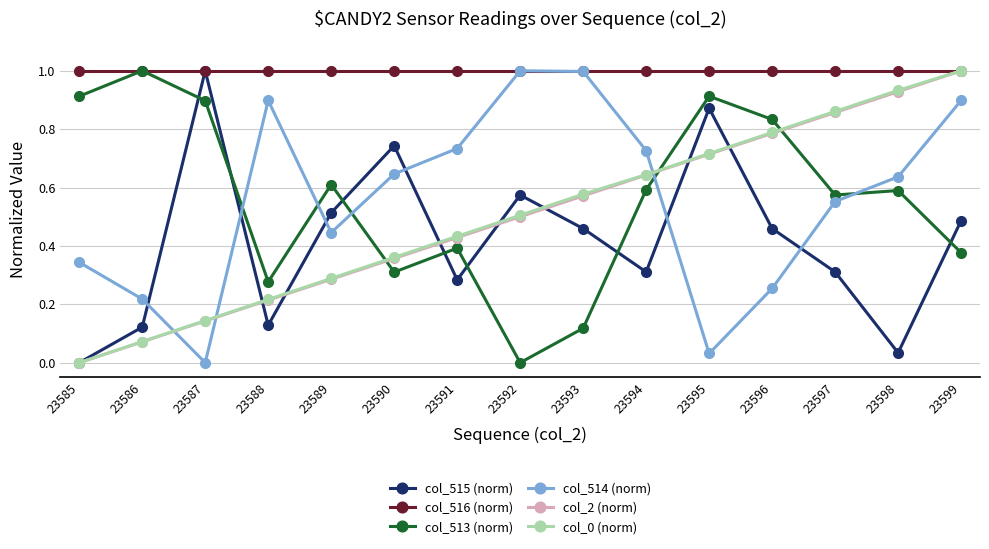

Which series changed the most between 23590 and 23599?

col_2 (norm)